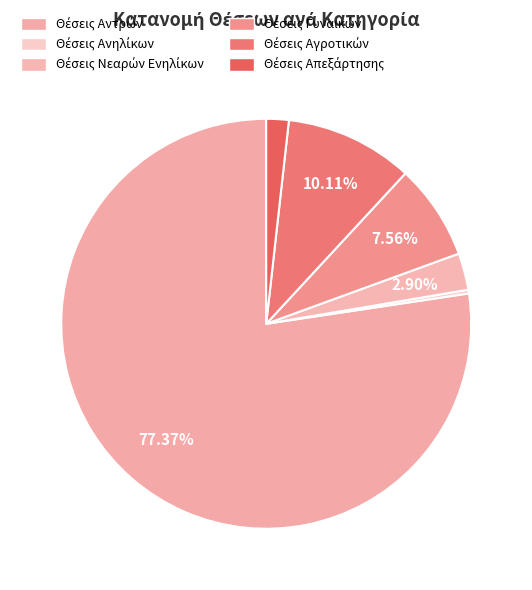

Is there a majority slice in this chart?

Yes